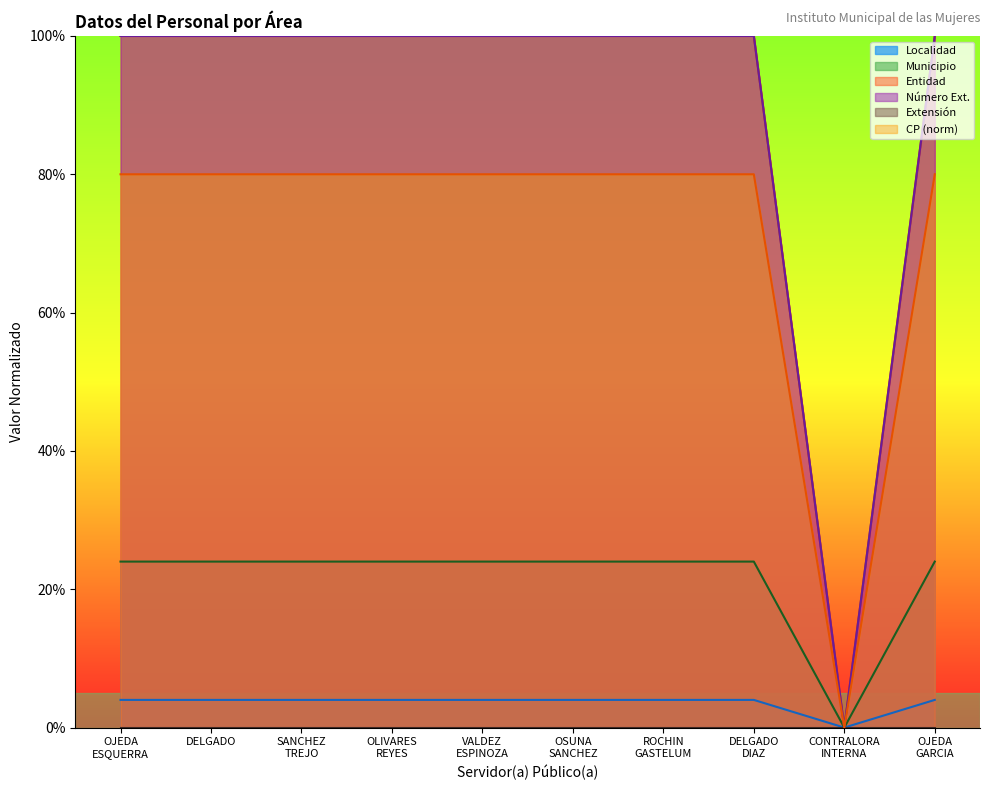

What position from the right is OSUNA SANCHEZ?

5